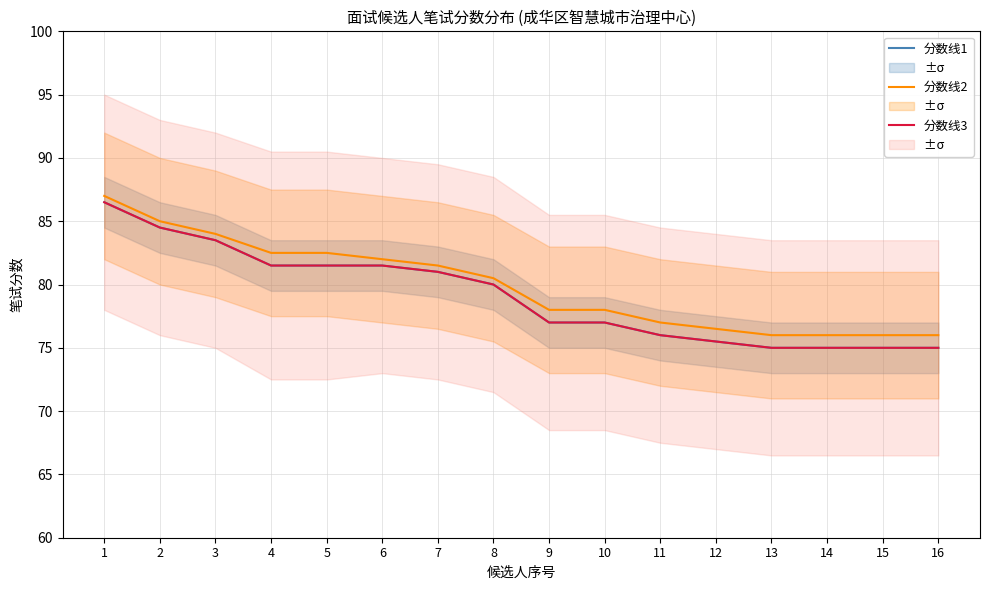

What is the maximum value shown in the chart?

87.0